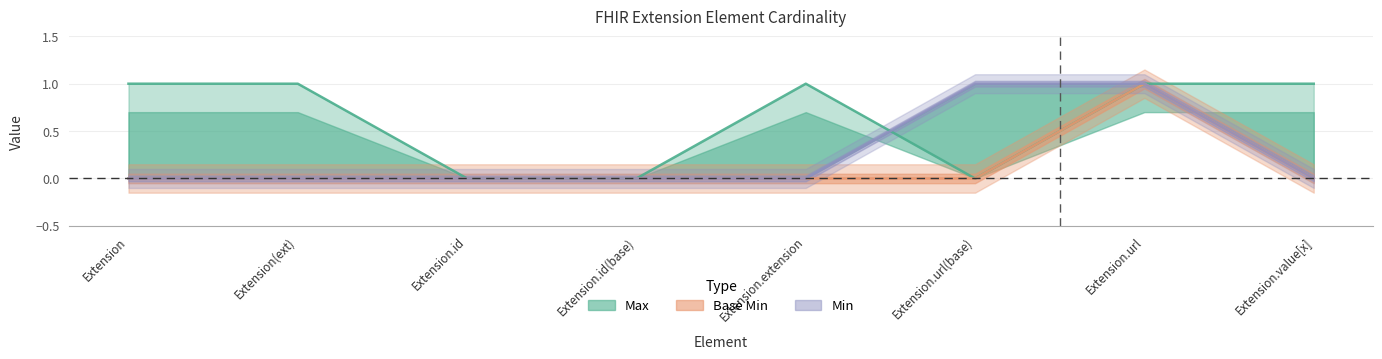

The value of Base Min at Extension.id is 1. True or false?

False